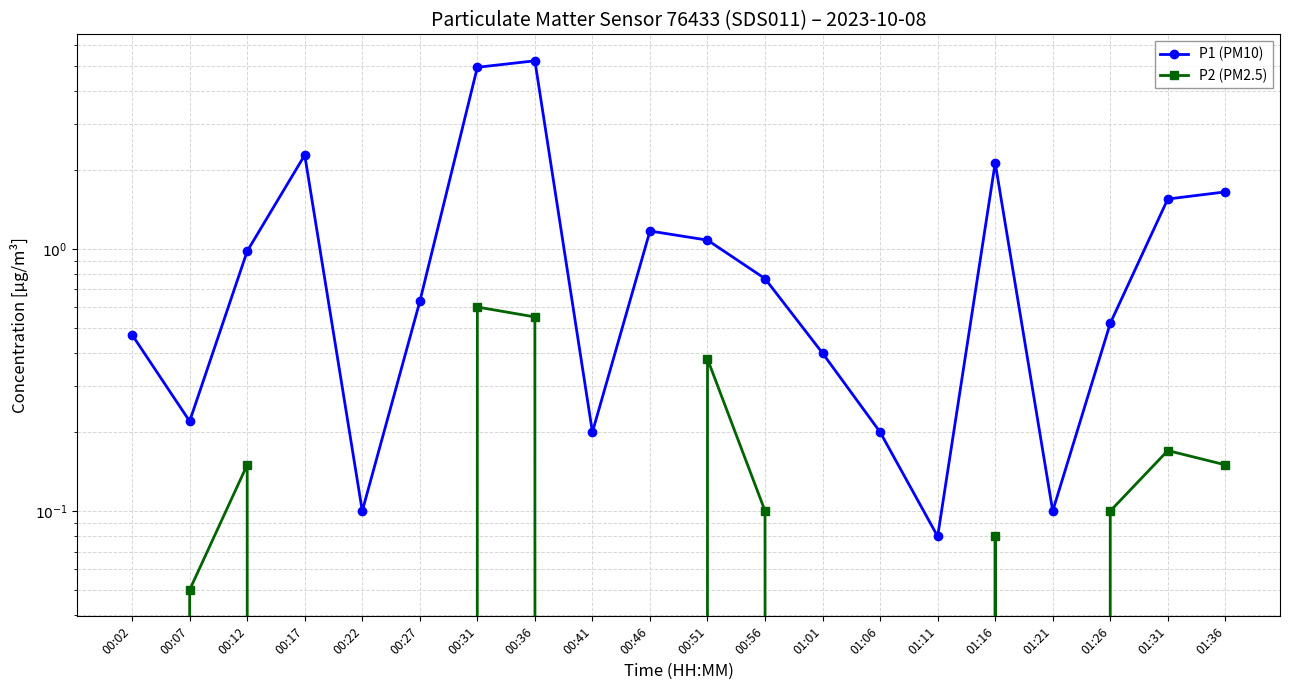

The P1 (PM10) series shows 0.2 at 00:02. True or false?

False